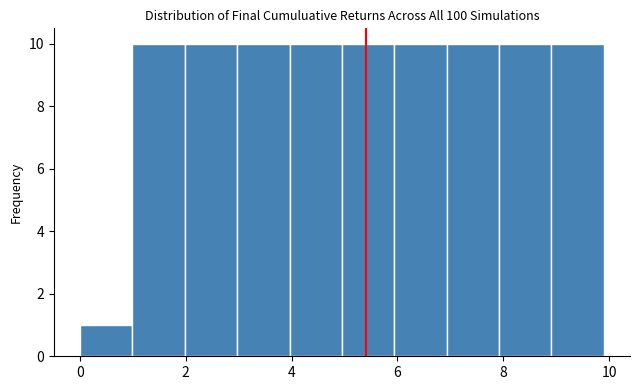

Reading left to right, transcribe this chart: for each bar, give the range it covers on the x-axis and its height. Neither the bar edges nor the heights are printed on the chart, so give them approximately, as read against the axes.

0 to 1: 1
1 to 2: 10
2 to 3: 10
3 to 4: 10
4 to 5: 10
5 to 6: 10
6 to 7: 10
7 to 8: 10
8 to 9: 10
9 to 10: 10